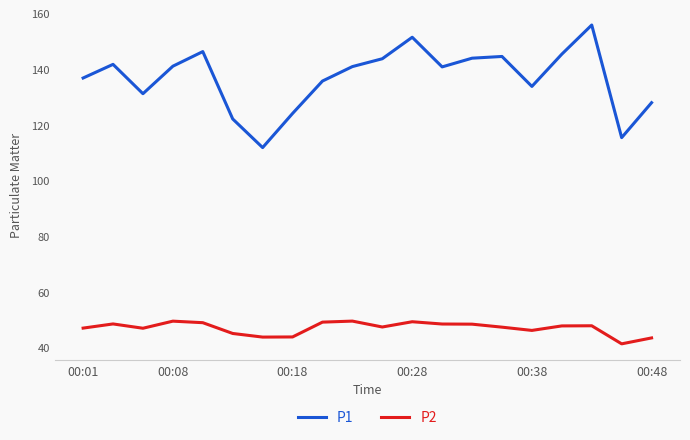

What is the difference between the maximum and minimum values in the P2 series?

8.2